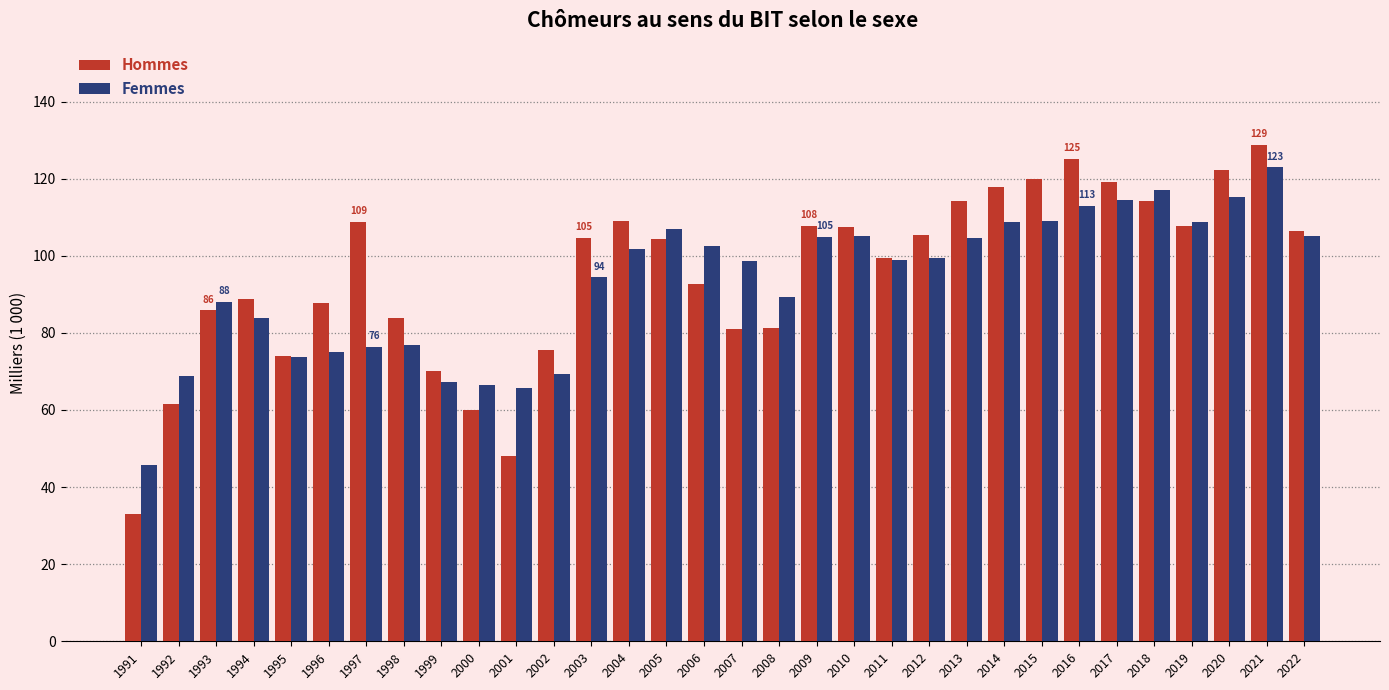

Count the number of data series in this chart.

2